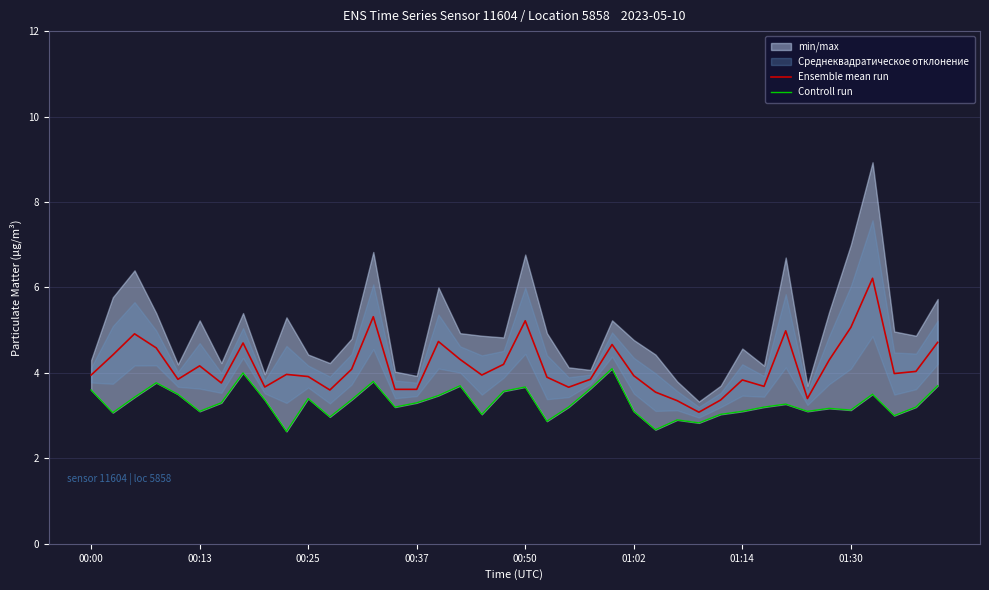

What is the value of the Controll run point at the 38th from the left?

3.0